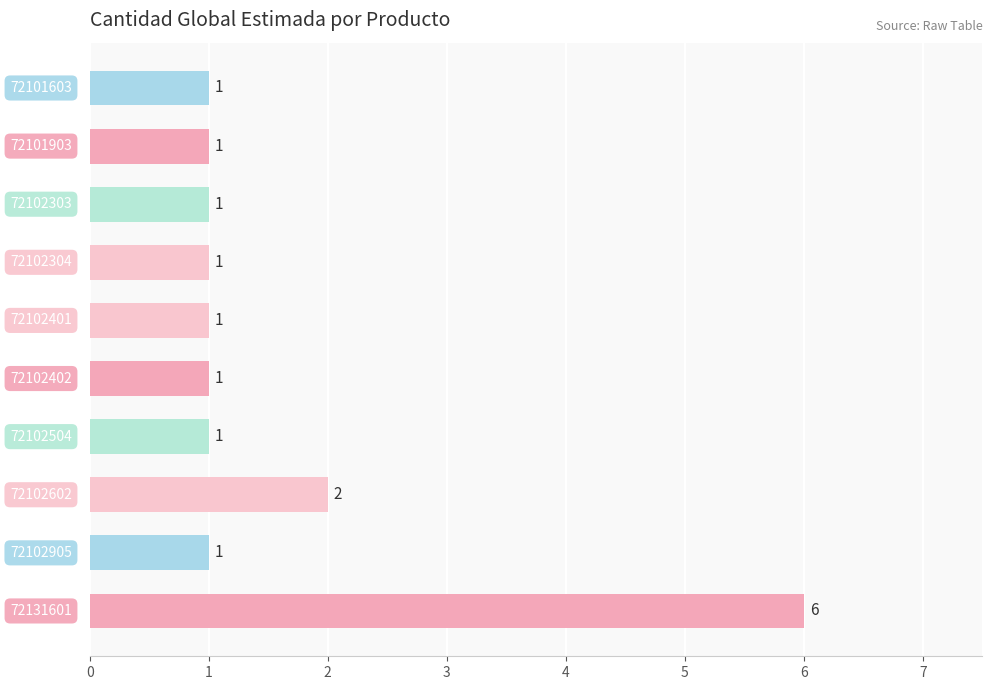

What is the maximum value shown in the chart?

6